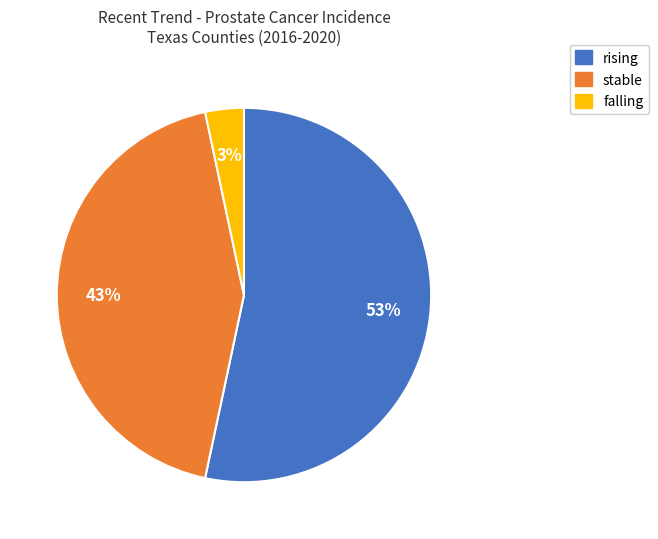

To the nearest percent, what is the average slice percentage?

33%